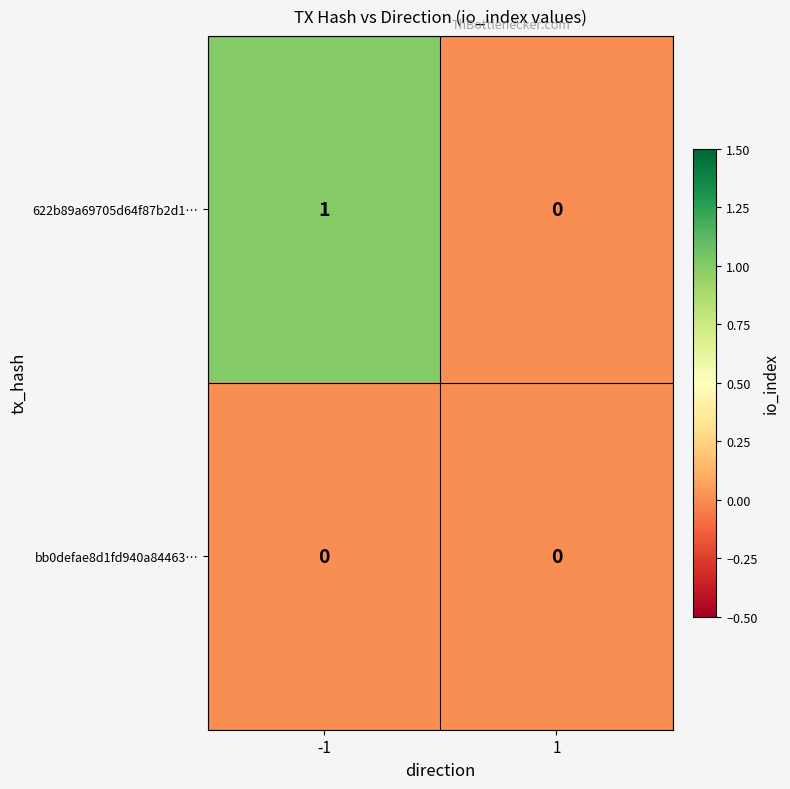

At -1, list the series in order from smallest to largest.

bb0defae8d1fd940a84463…, 622b89a69705d64f87b2d1…